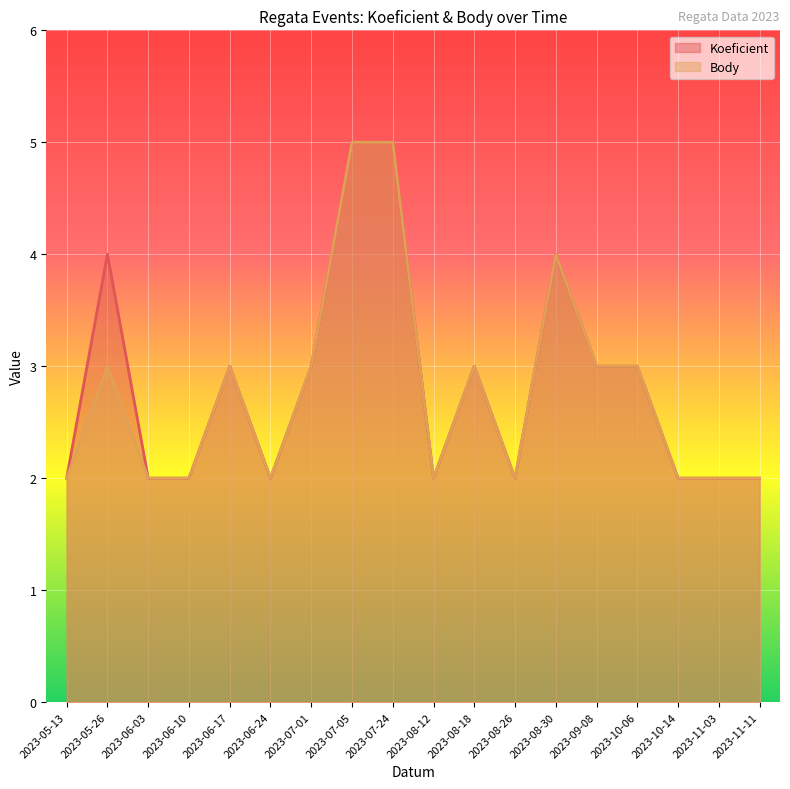

Which series has the widest spread of values?

Koeficient